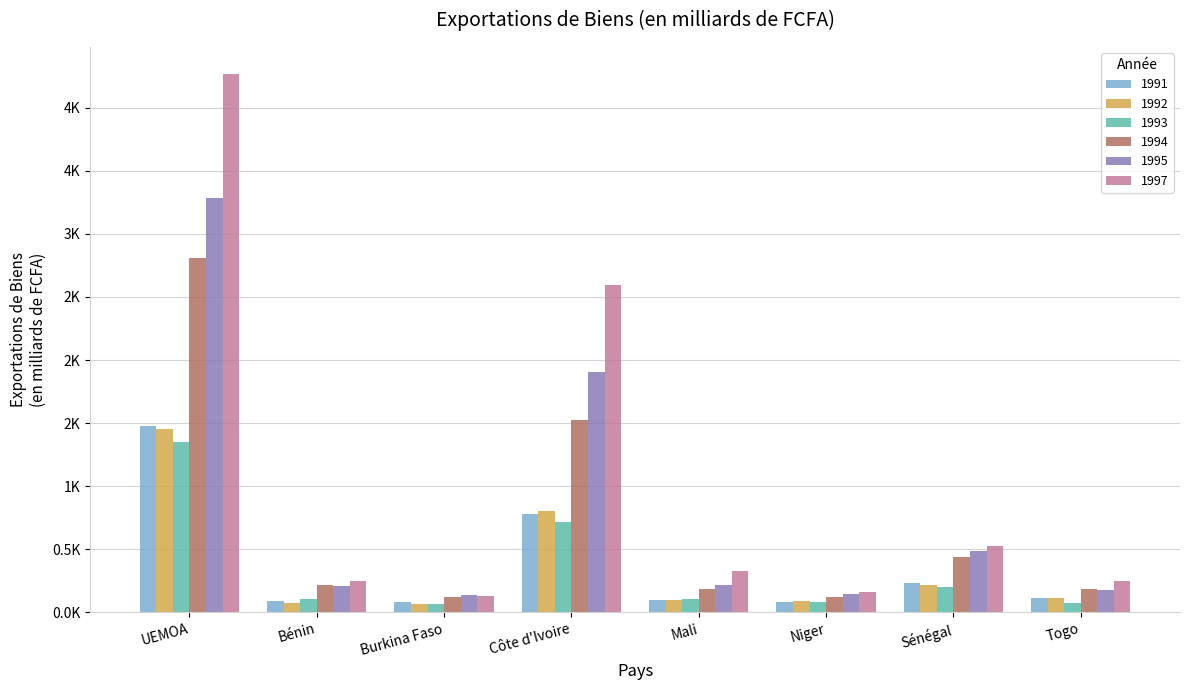

What are all the series names shown in the legend?

1991, 1992, 1993, 1994, 1995, 1997